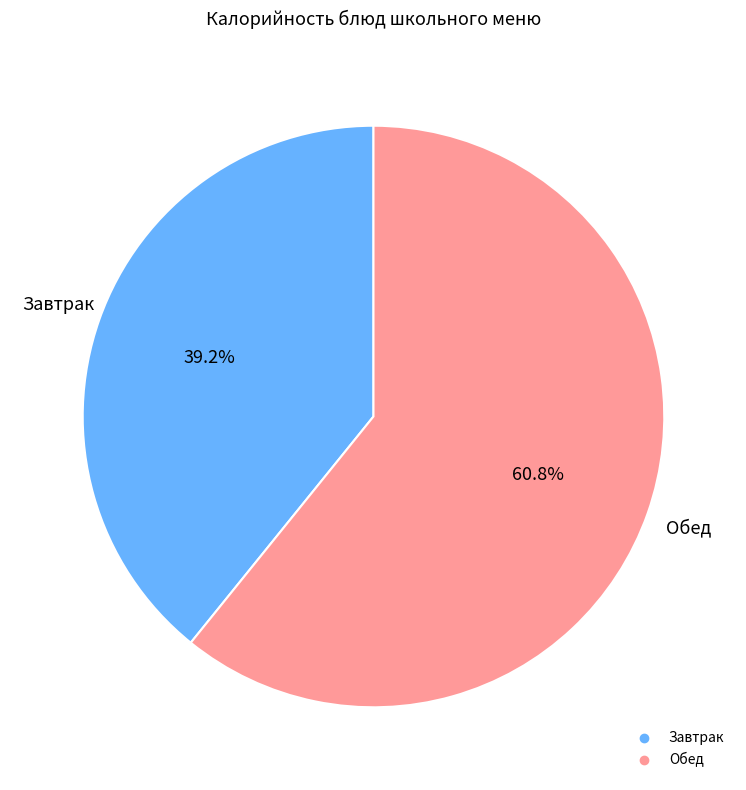

Does any single category account for the majority?

Yes